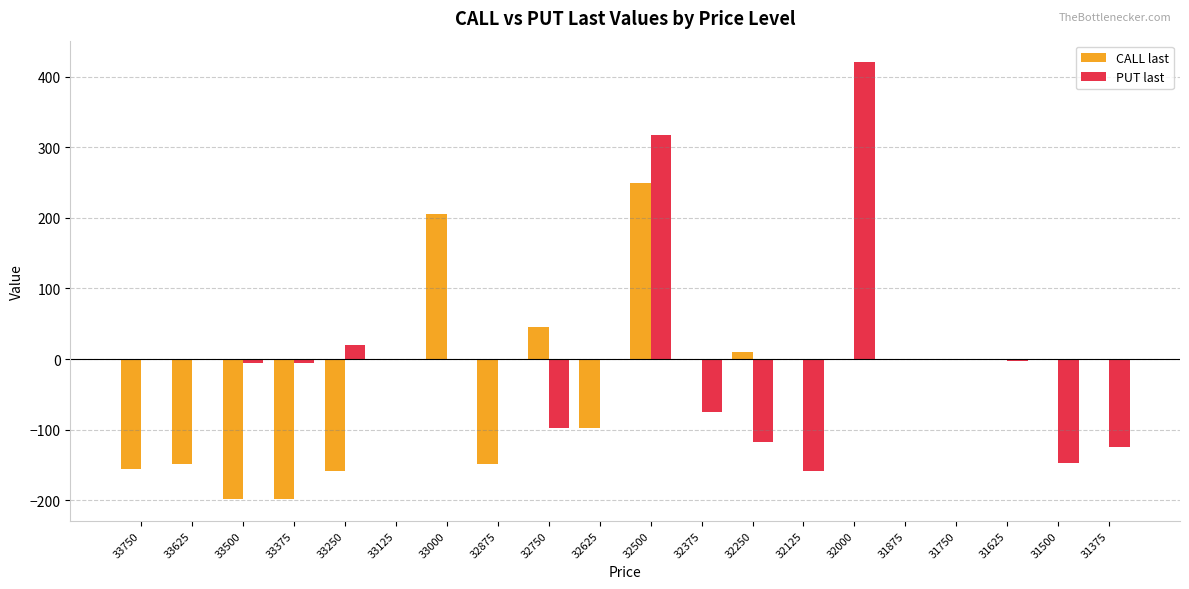

Is the value of PUT last at 31625 greater than the value of CALL last at 33375?

Yes